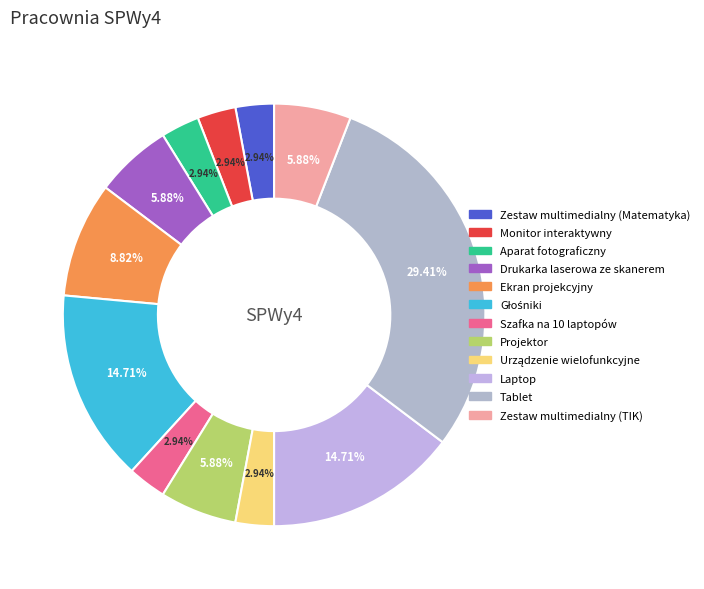

Do Tablet and Drukarka laserowa ze skanerem together represent more than half of the pie?

No